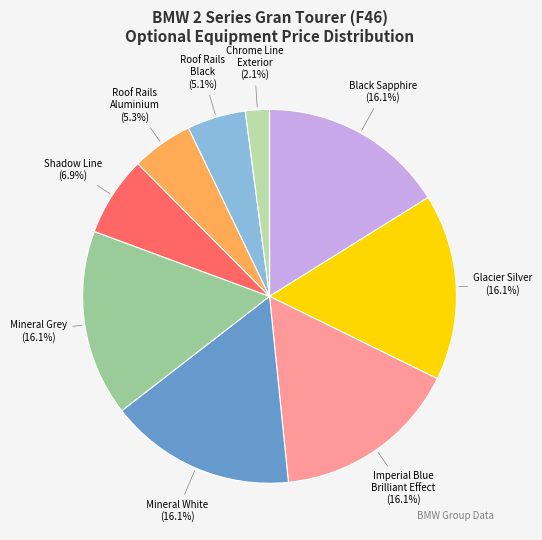

Does any single category account for the majority?

No